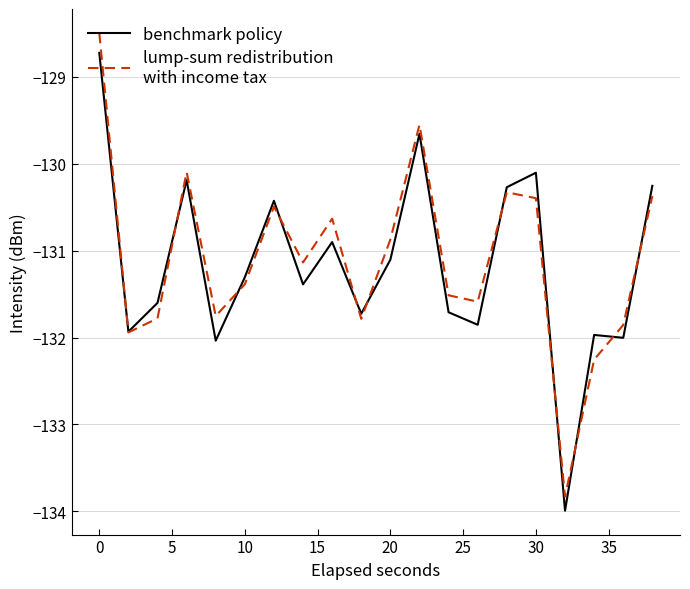

Is it true that benchmark policy equals -188.7 at 35?

False